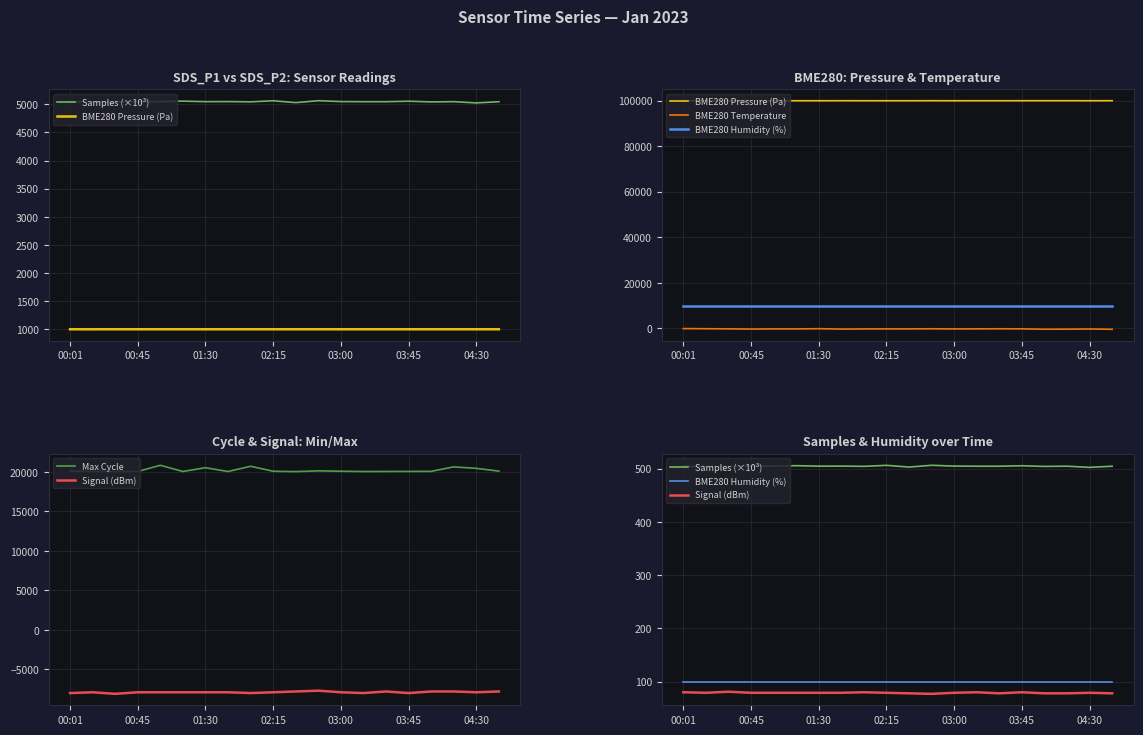

Reading left to right, transcribe all the data shown in this chart.

Samples (×10³): 504.5	504.1	504.2	505.1	504.9	505.7	504.8	504.9	504.4	506.3	503.1	506.4	504.9	504.7	504.7	505.5	504.3	504.7	502.5	504.6
BME280 Pressure (Pa): 99935.1	99922.0	99948.6	99947.6	99934.3	99936.2	99933.7	99945.2	99939.5	99932.6	99933.5	99946.8	99933.7	99941.1	99936.6	99942.7	99948.2	99948.8	99937.2	99945.7
BME280 Temperature: -90.0	-150.0	-200.0	-300.0	-220.0	-240.0	-130.0	-310.0	-240.0	-220.0	-230.0	-170.0	-240.0	-210.0	-170.0	-200.0	-370.0	-340.0	-270.0	-390.0
BME280 Humidity (%): 100.0	100.0	100.0	100.0	100.0	100.0	100.0	100.0	100.0	100.0	100.0	100.0	100.0	100.0	100.0	100.0	100.0	100.0	100.0	100.0
Max Cycle: 20098.0	20037.0	20048.0	20040.0	20824.0	20037.0	20516.0	20036.0	20701.0	20068.0	20025.0	20119.0	20071.0	20036.0	20041.0	20049.0	20056.0	20623.0	20432.0	20084.0
Signal (dBm): 80.0	79.0	81.0	79.0	79.0	79.0	79.0	79.0	80.0	79.0	78.0	77.0	79.0	80.0	78.0	80.0	78.0	78.0	79.0	78.0